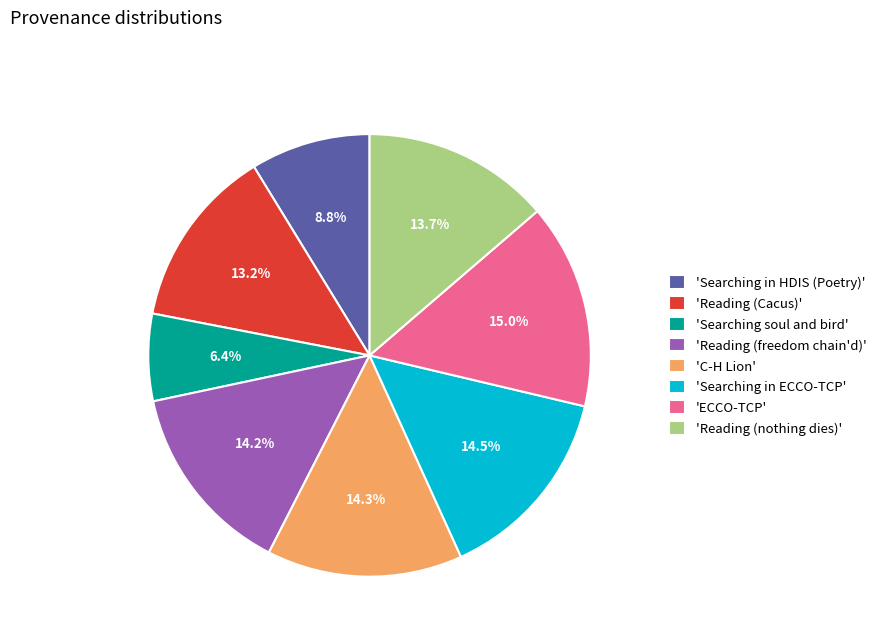

How many slices are in this pie chart?

8